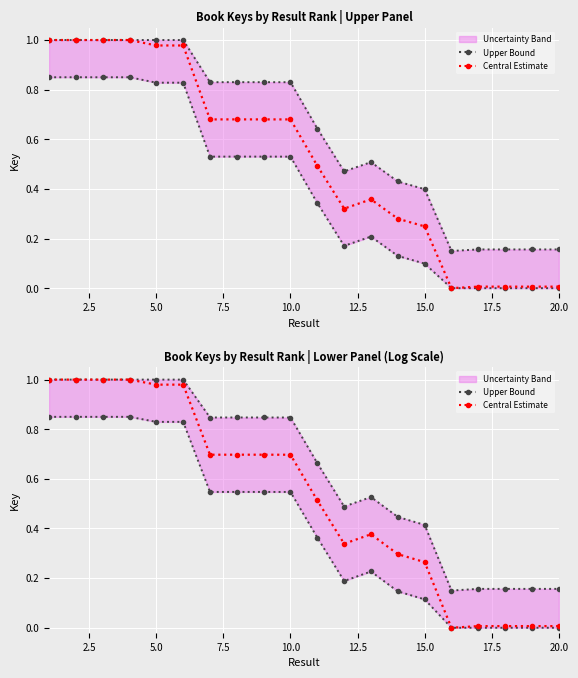

What is the value of the Central Estimate point at the 6th from the left?

1.0